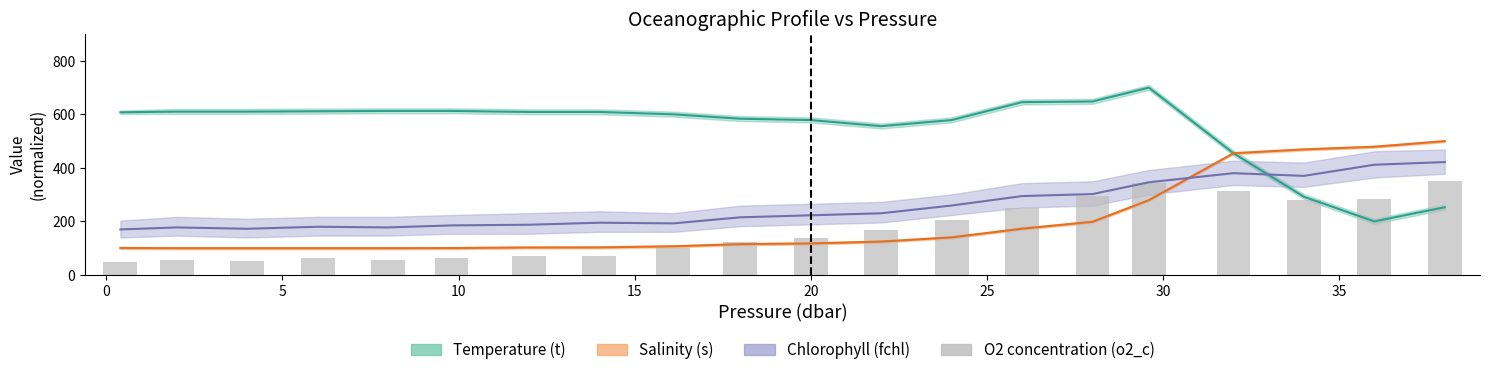

What is the sum of all values?

3331.7